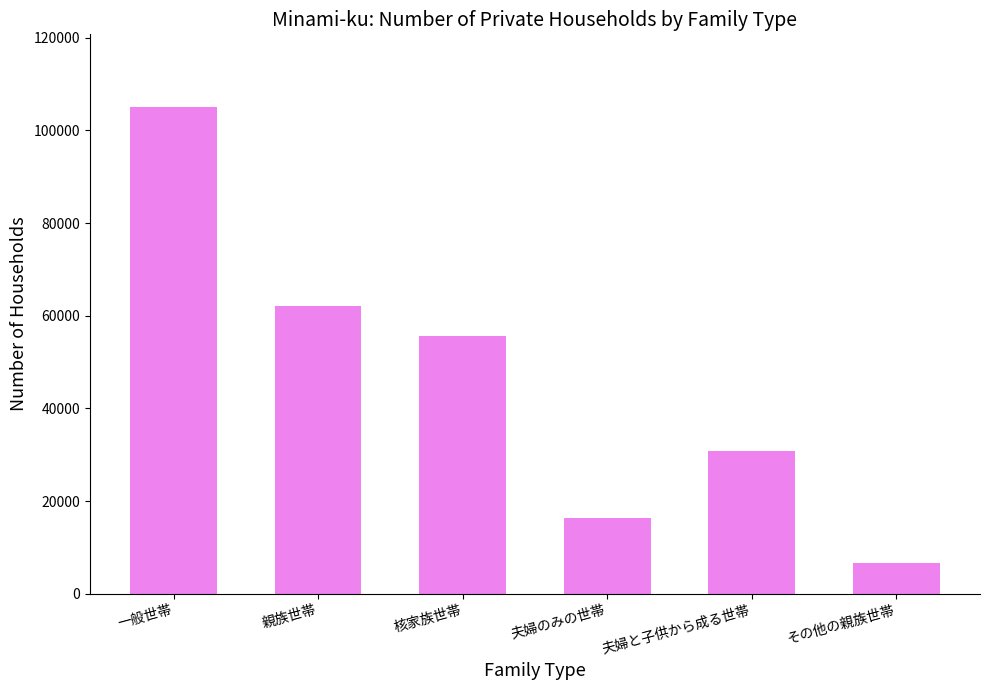

Where is the data nearest to the value 55815?

核家族世帯